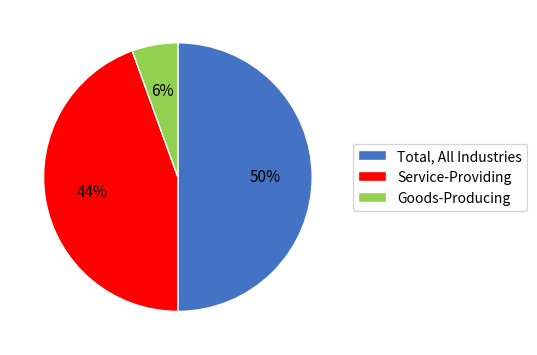

Is Goods-Producing the majority of the pie?

No